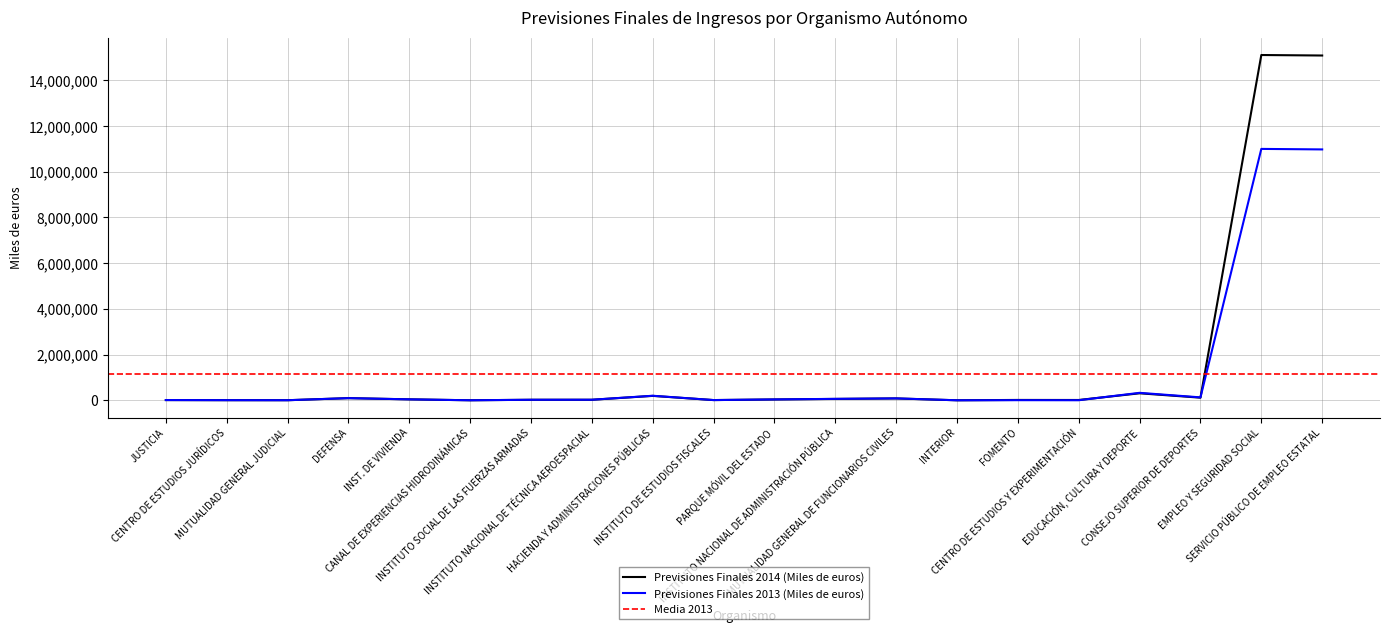

What is the smallest value displayed?

2158